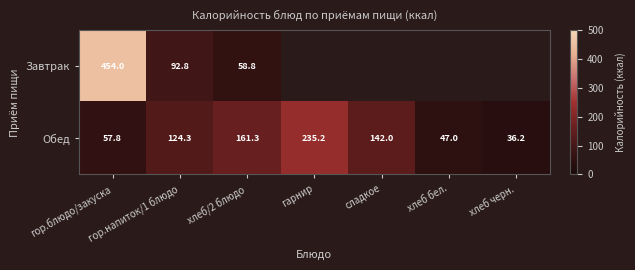

Count the number of data series in this chart.

2